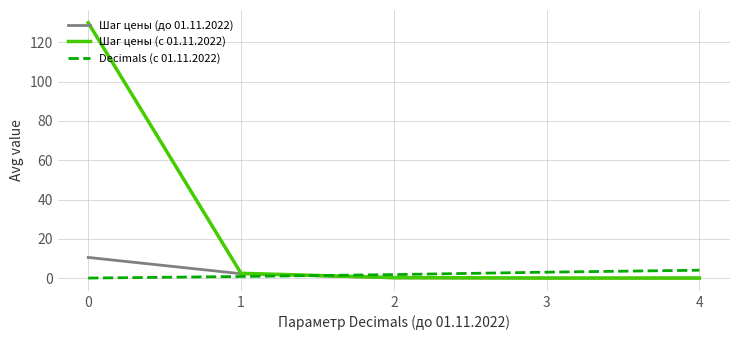

True or false: Шаг цены (с 01.11.2022) has a value of 0.0 at 4.

True